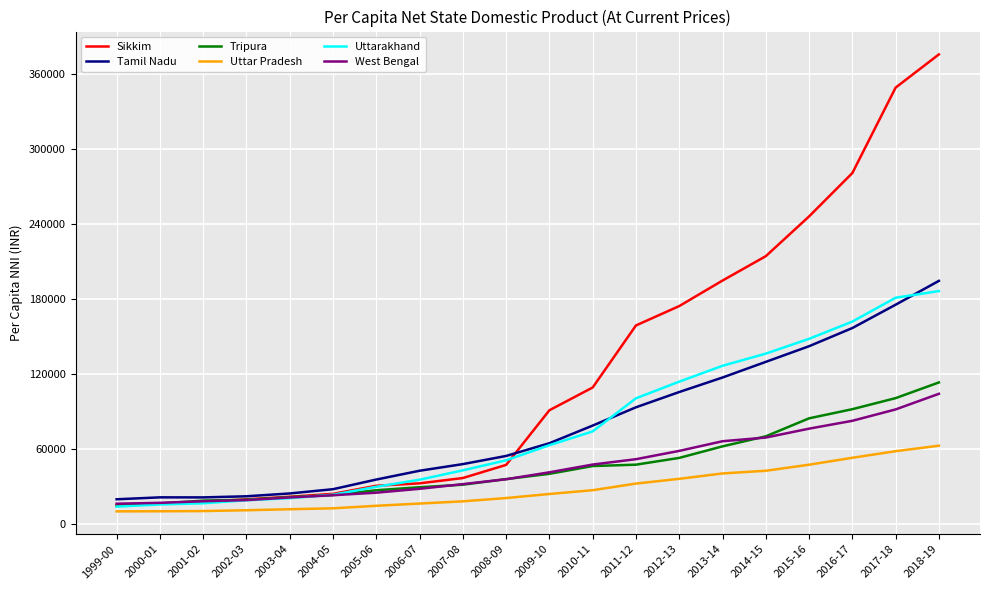

The value of Tamil Nadu at 2002-03 is 34156. True or false?

False